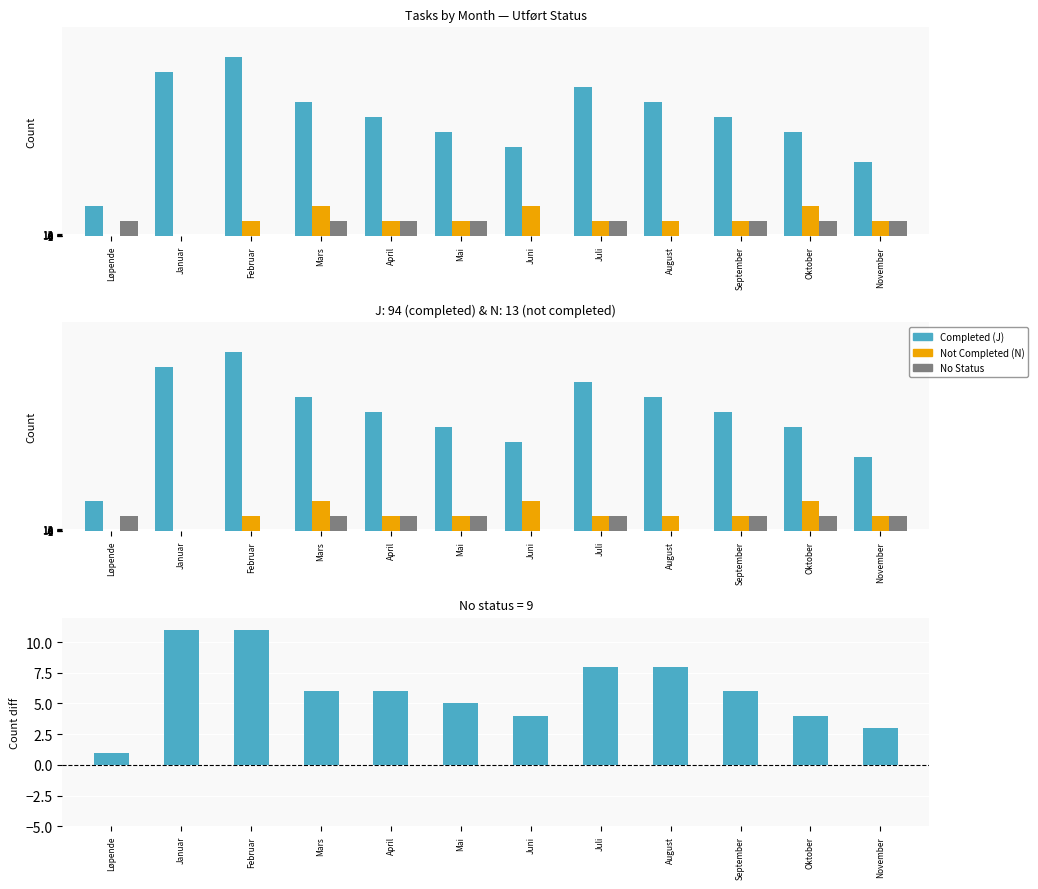

What are all the series names shown in the legend?

Completed (J), Not Completed (N), No Status